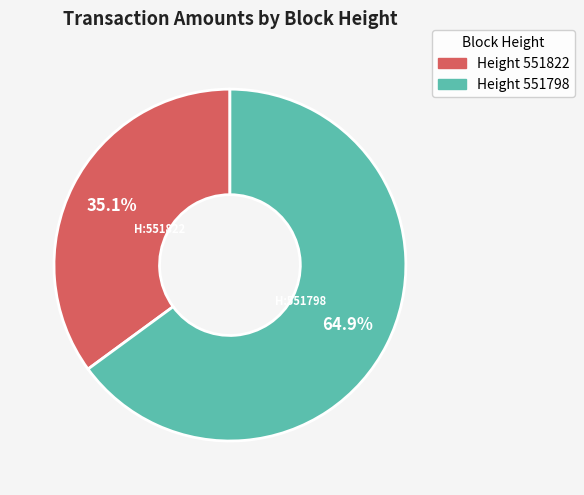

Is there a majority slice in this chart?

Yes